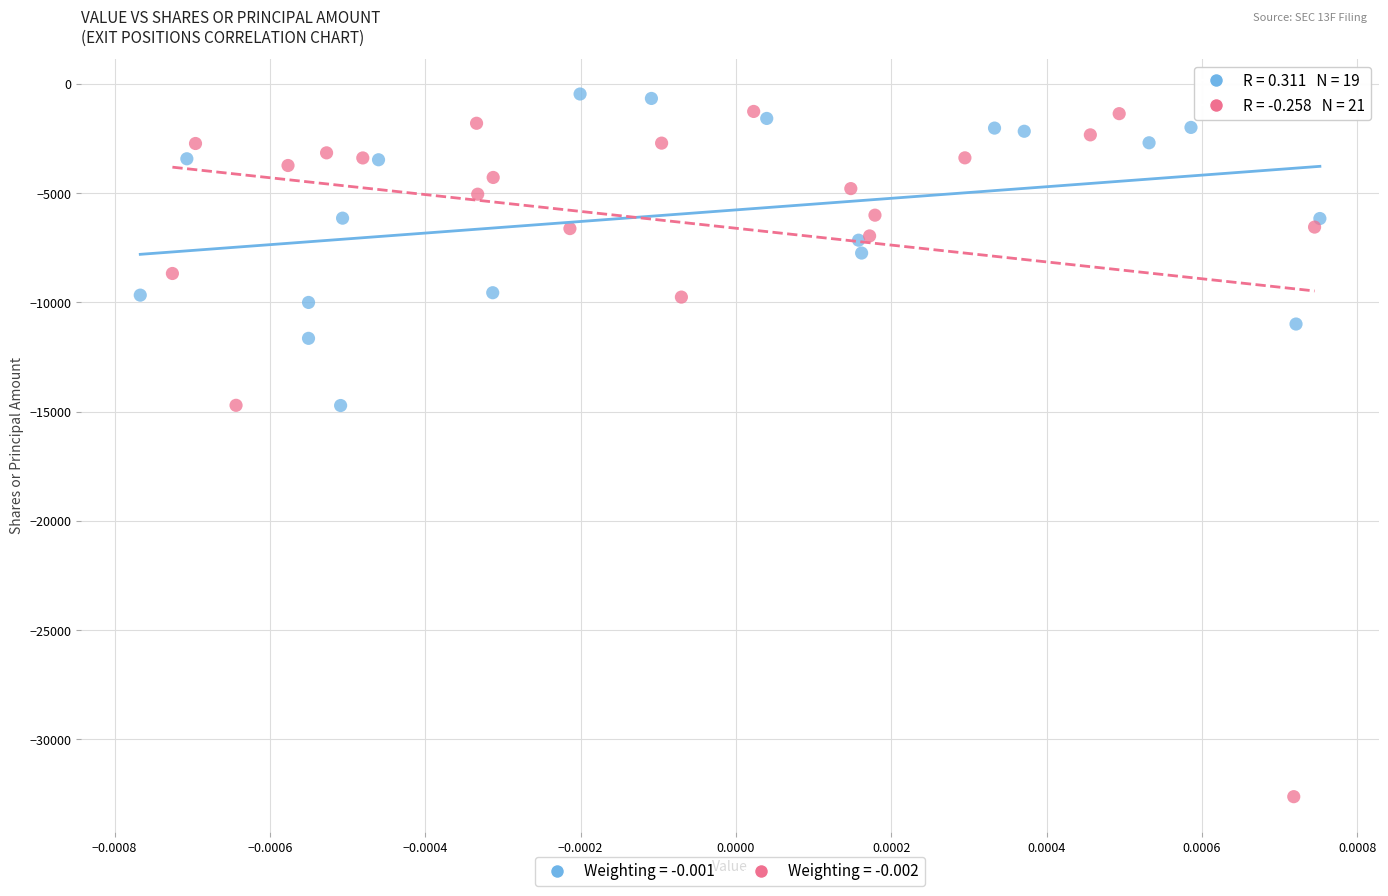

What are all the series names shown in the legend?

Weighting = -0.001, Weighting = -0.002